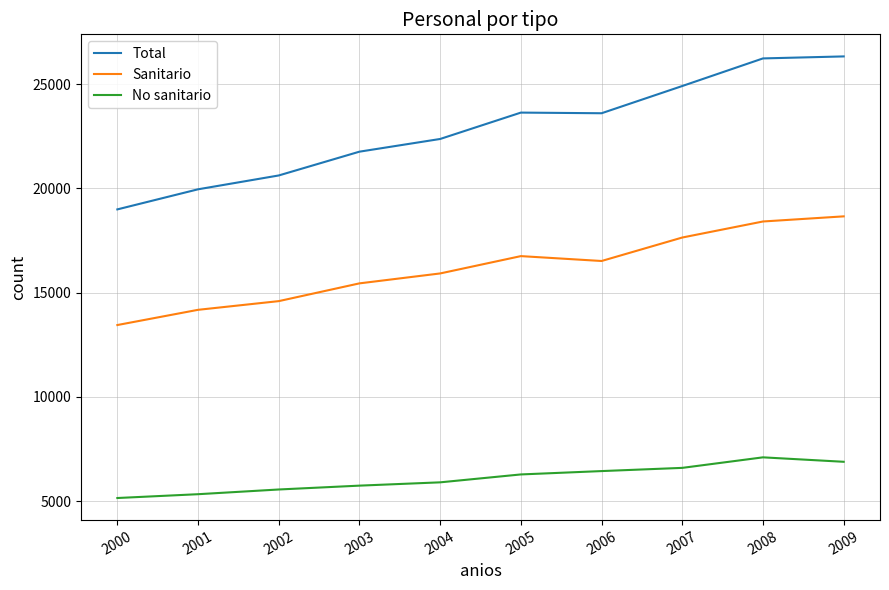

True or false: No sanitario and Total intersect in this chart.

False